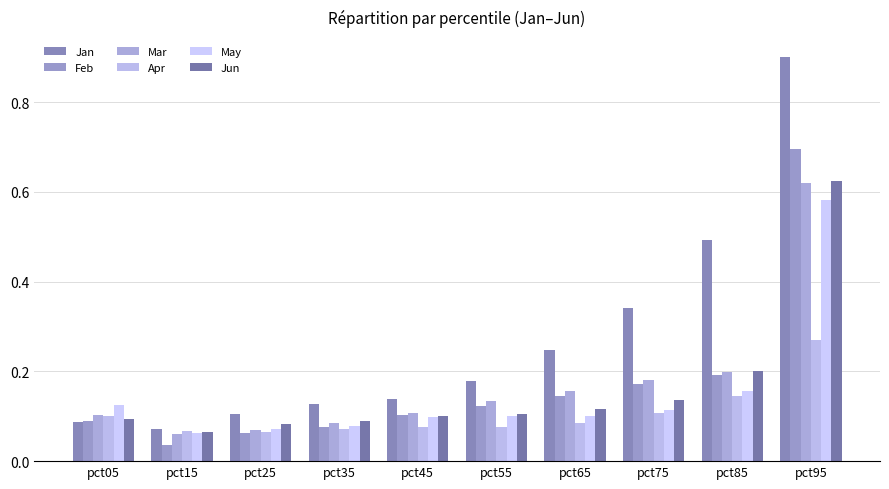

Which category has the highest value across all series?

pct95